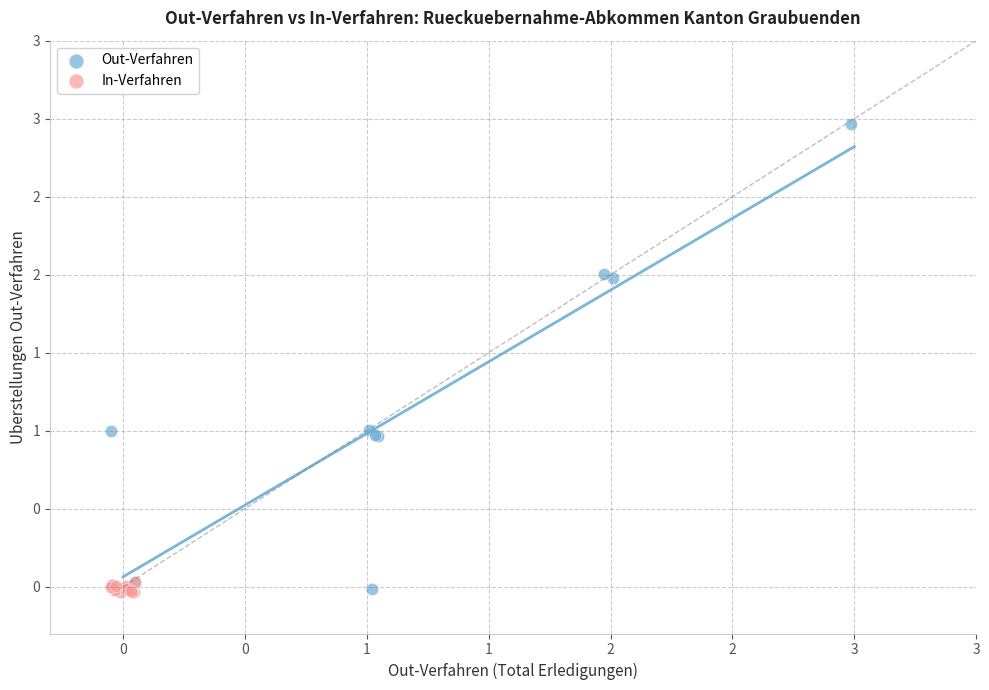

Which series contains the highest Y value?

Out-Verfahren